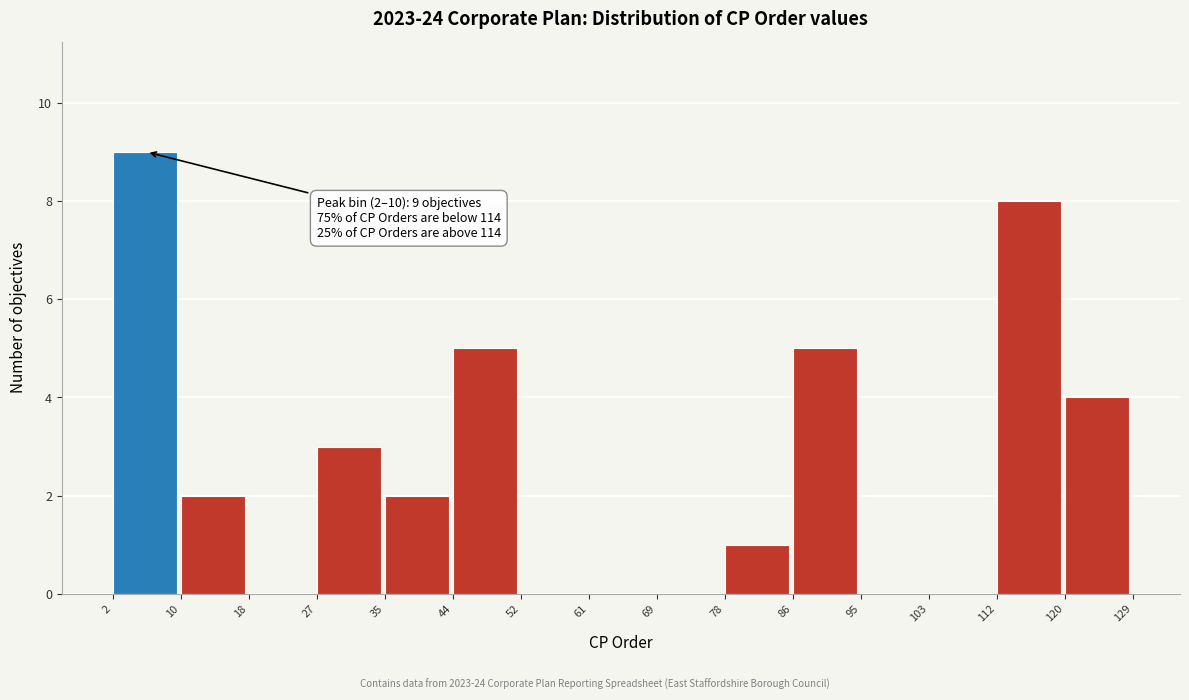

Over which range of the x-axis is the bar tallest?

2 to 10